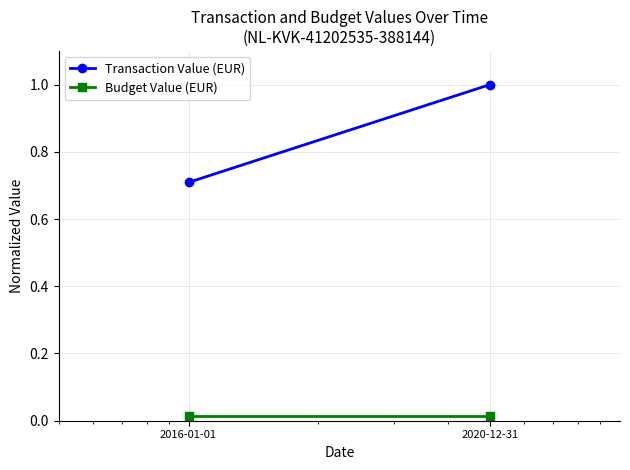

At which category is the sum across all series the highest?

2020-12-31